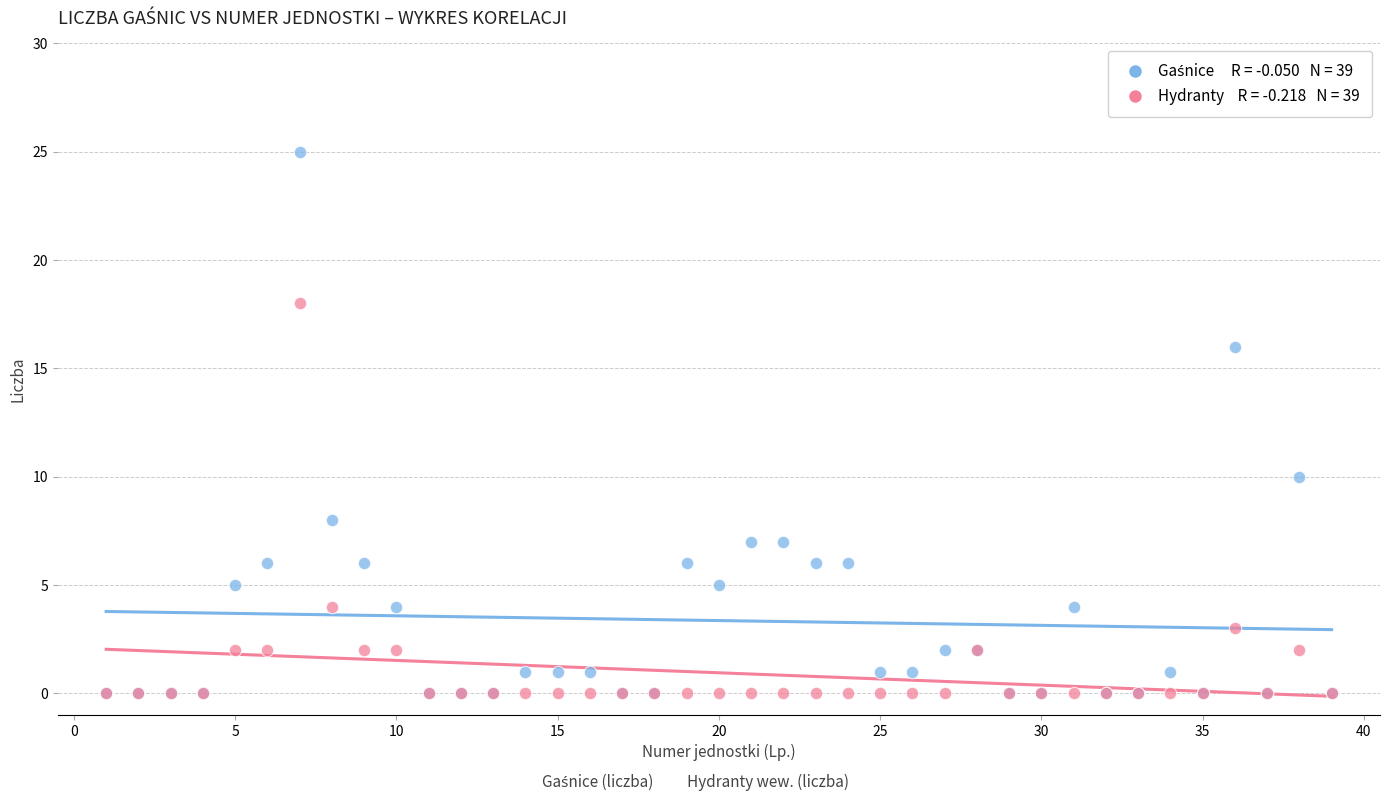

Across all series, what Y value is closest to 12?

10